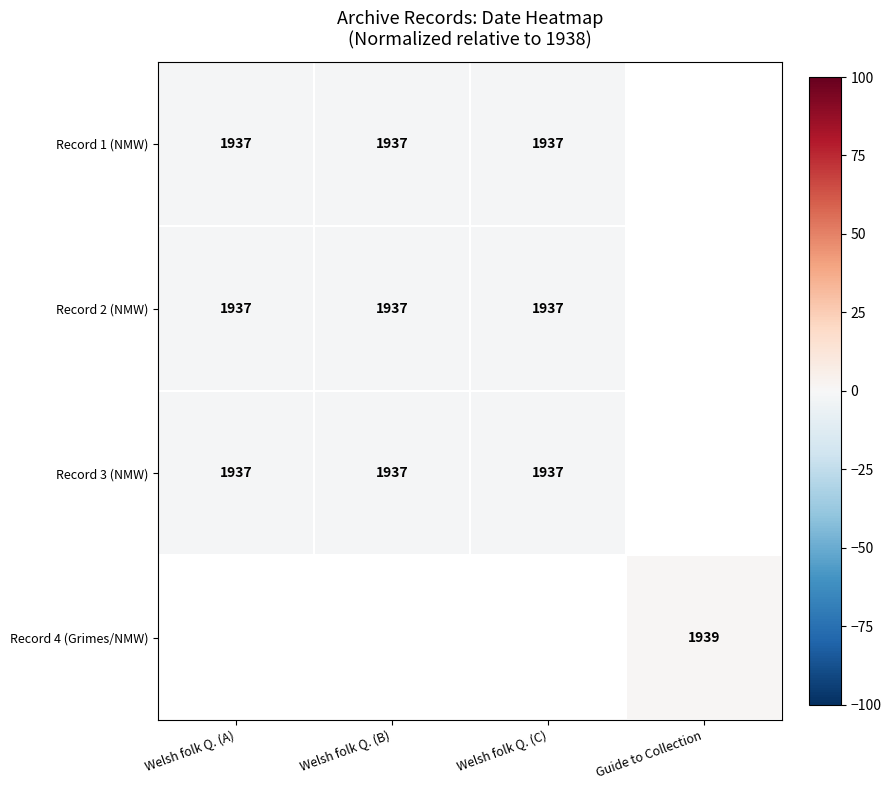

What is the sum of the Record 1 (NMW) values at Welsh folk Q. (C) and Welsh folk Q. (A)?

3874